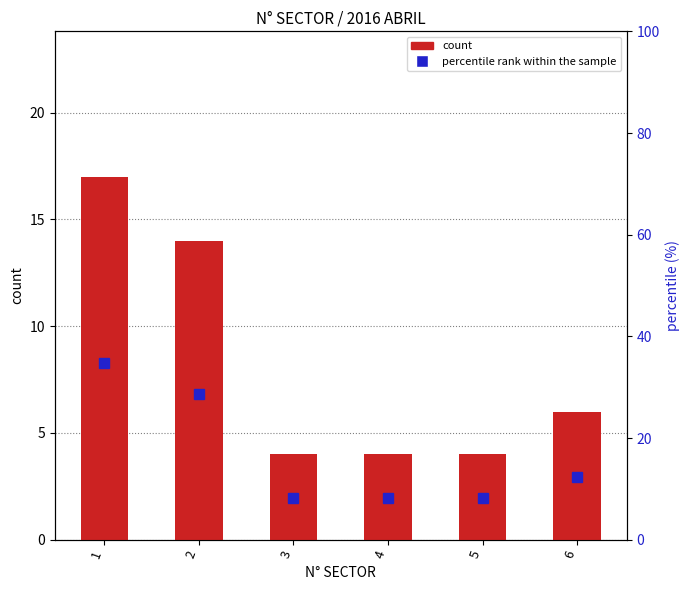

Is it true that count equals 4.0 at 3?

True